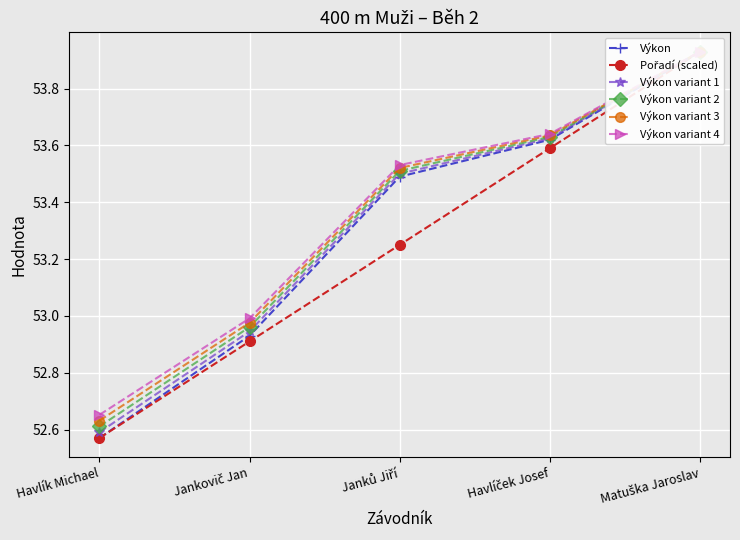

List the labels in order of Výkon variant 4 value, largest first.

Matuška Jaroslav, Havlíček Josef, Janků Jiří, Jankovič Jan, Havlík Michael